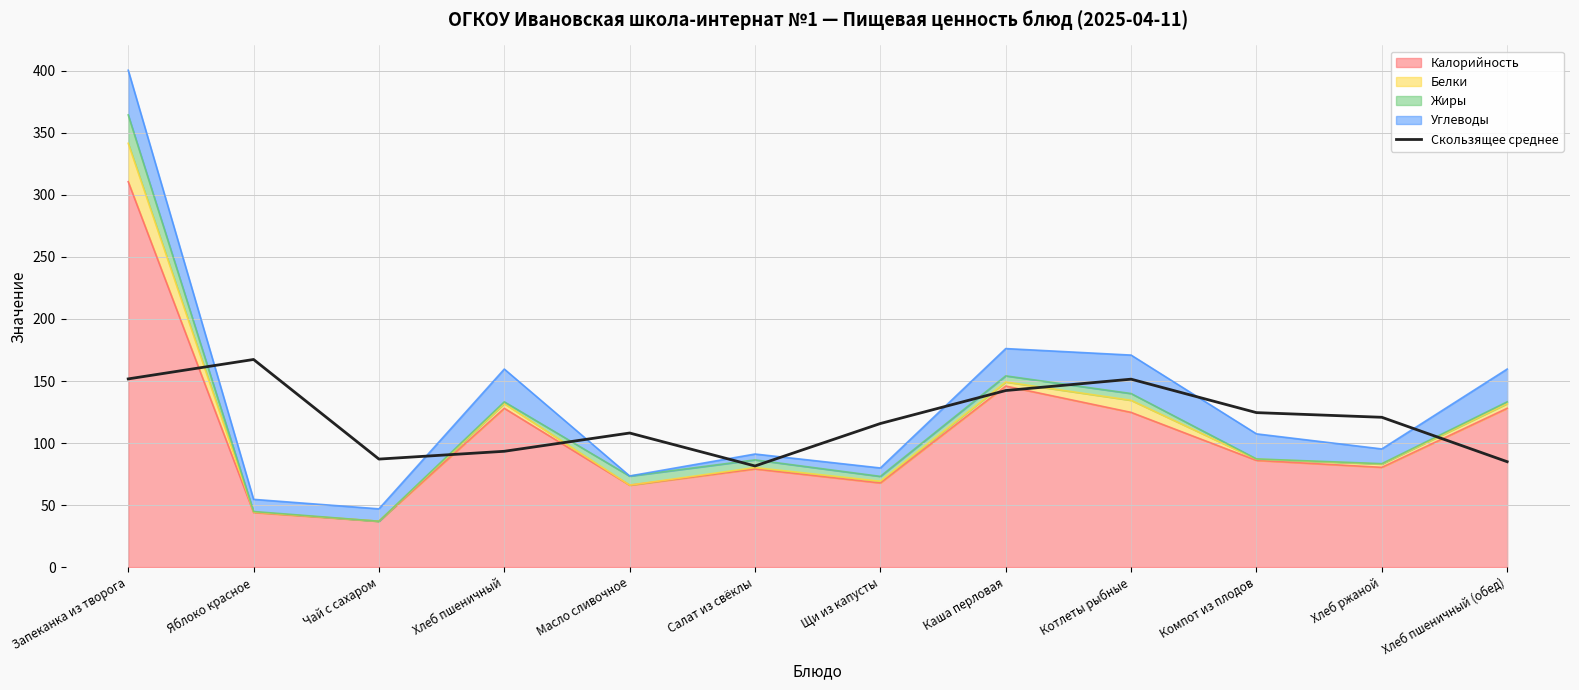

Which category has the lowest value across all series?

Салат из свёклы